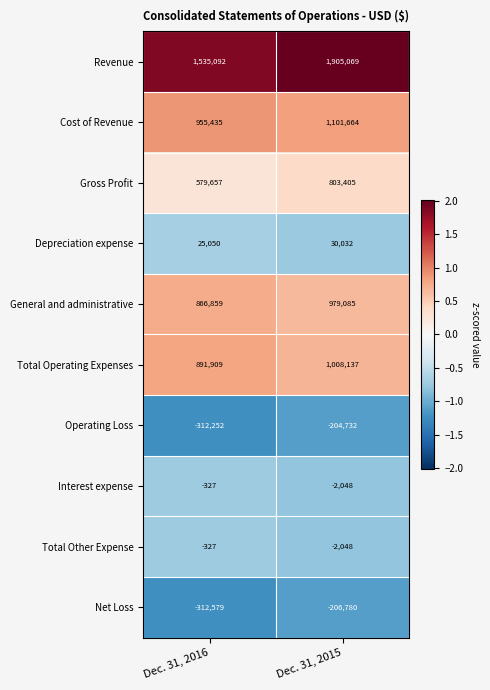

What value does the Gross Profit series have at Dec. 31, 2015, to the nearest 50?

803400